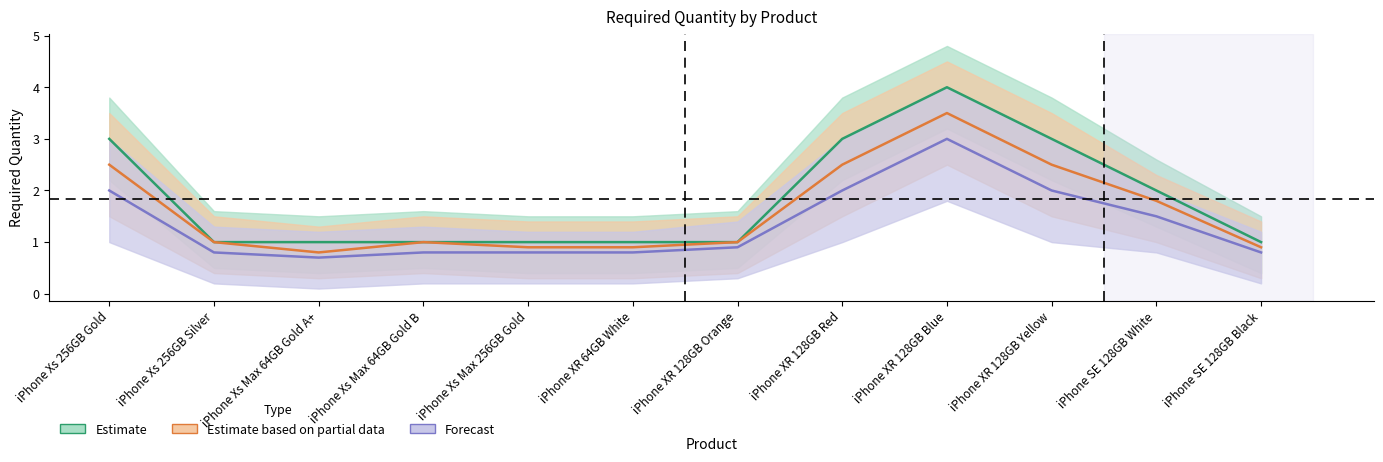

Which has a higher value, iPhone XR 128GB Yellow or iPhone XR 128GB Red?

iPhone XR 128GB Yellow